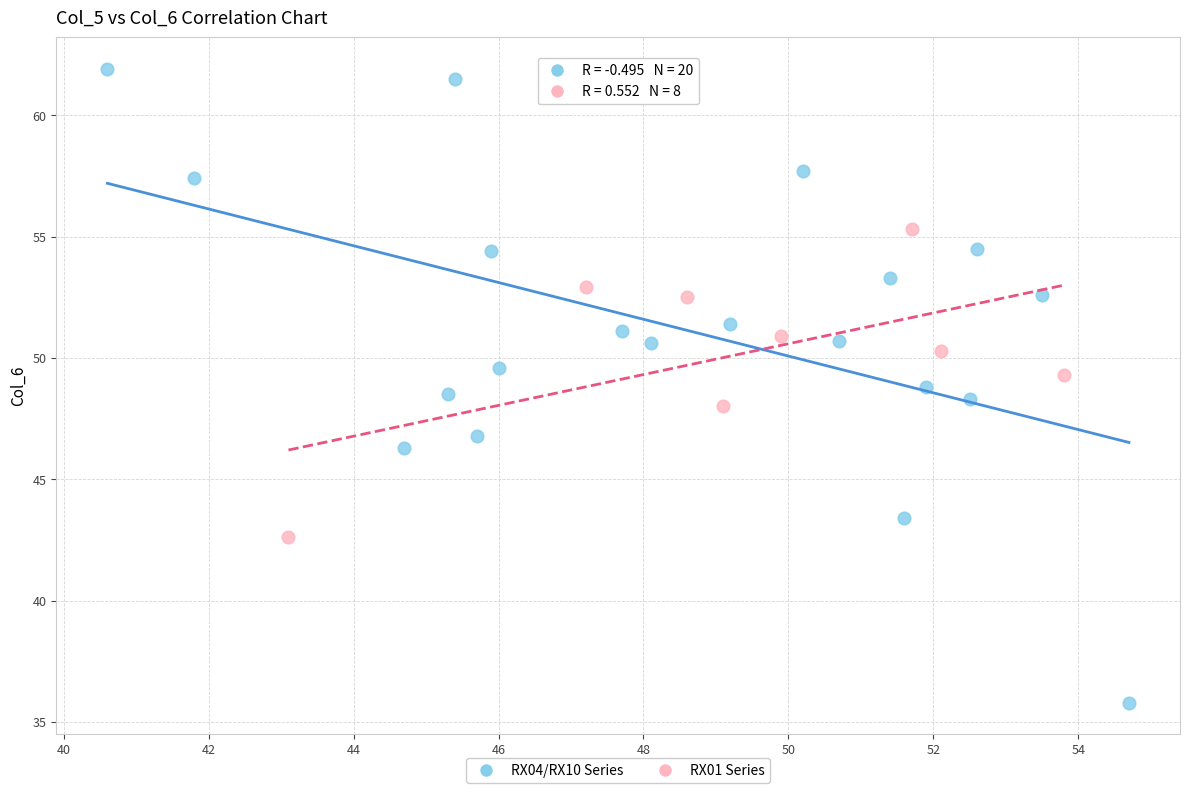

Which series contains the lowest Y value?

RX04/RX10 Series